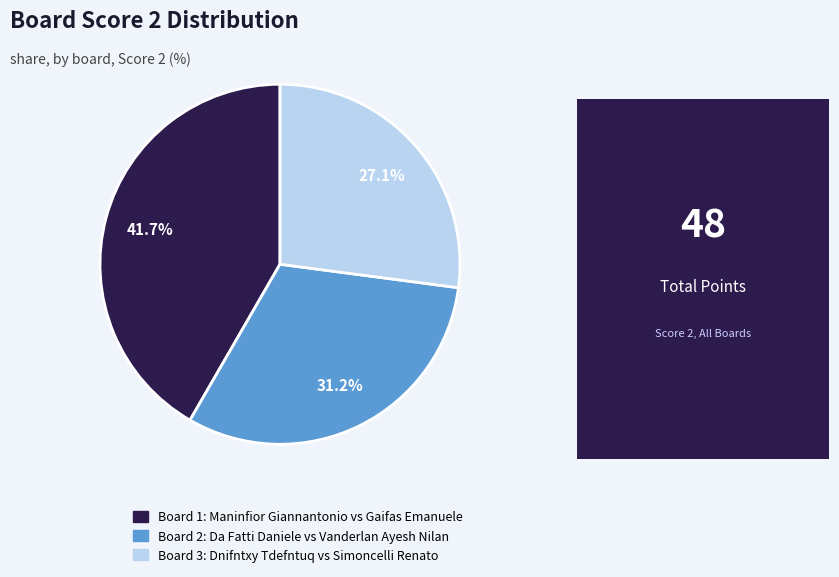

Do Board 3: Dnifntxy Tdefntuq vs Simoncelli Renato and Board 2: Da Fatti Daniele vs Vanderlan Ayesh Nilan together represent more than half of the pie?

Yes